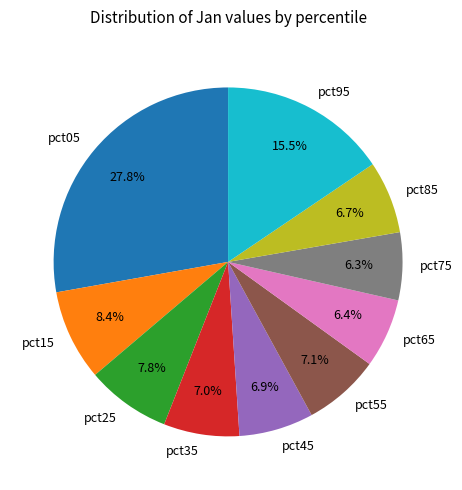

Which slice is the largest?

pct05